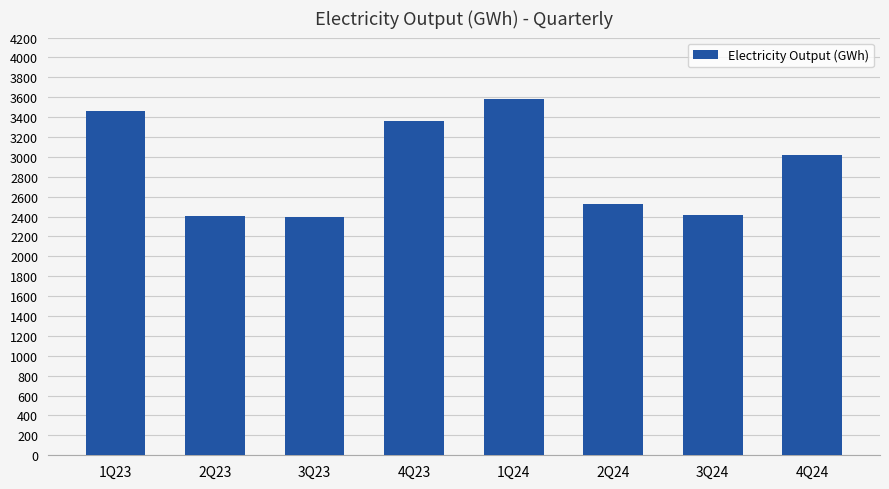

What is the ratio of the value at 2Q23 to the value at 4Q24?

0.8